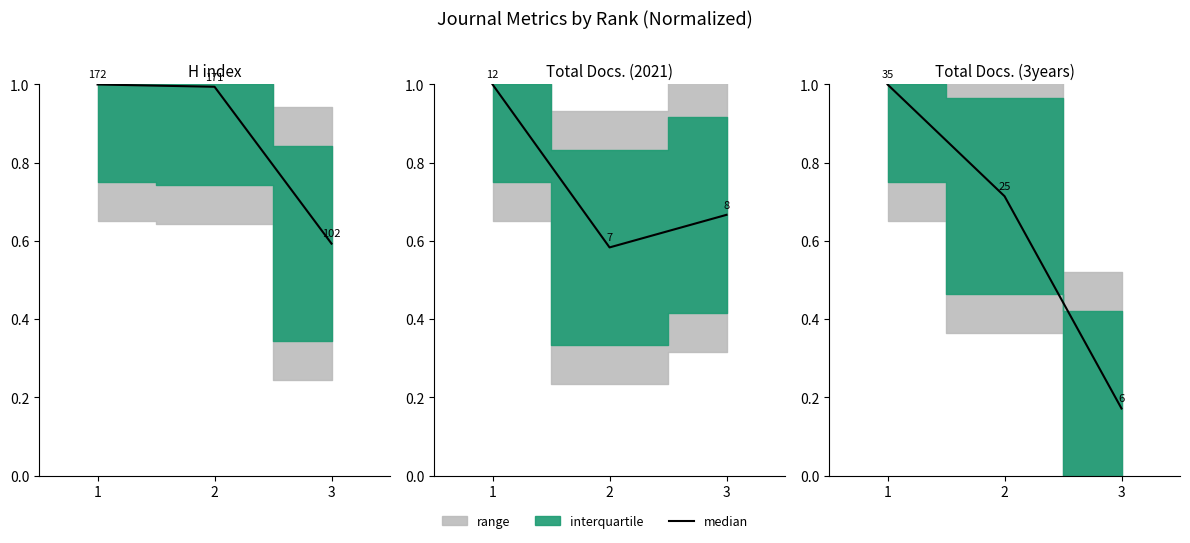

At which label is the value closest to 0?

3